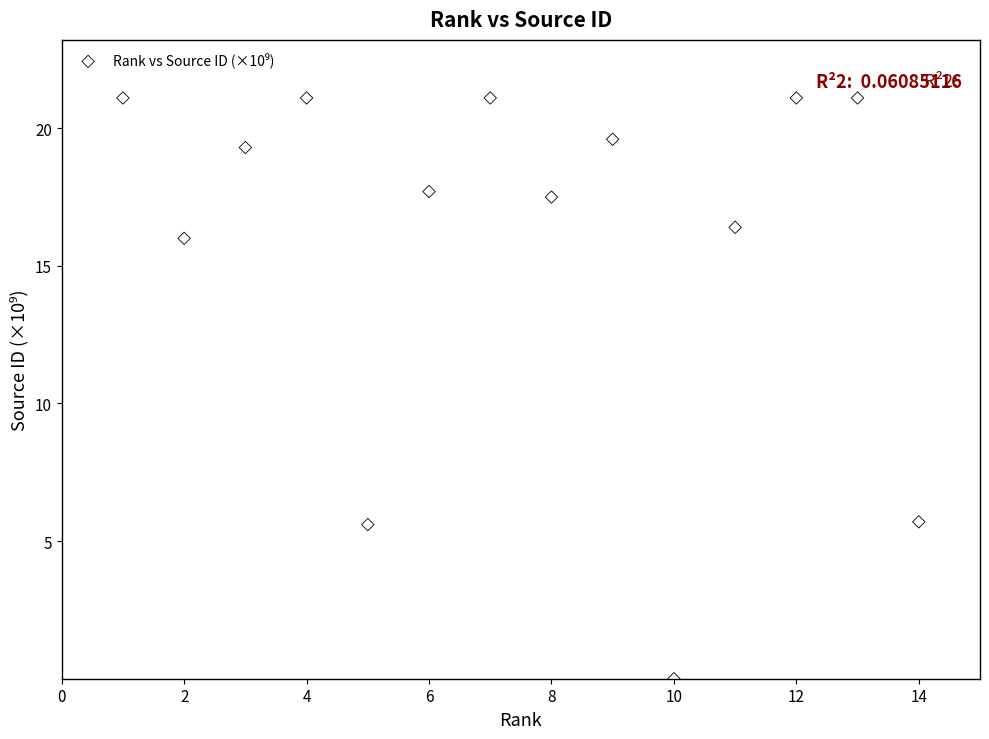

What is the range of X values (max minus min)?

13.0